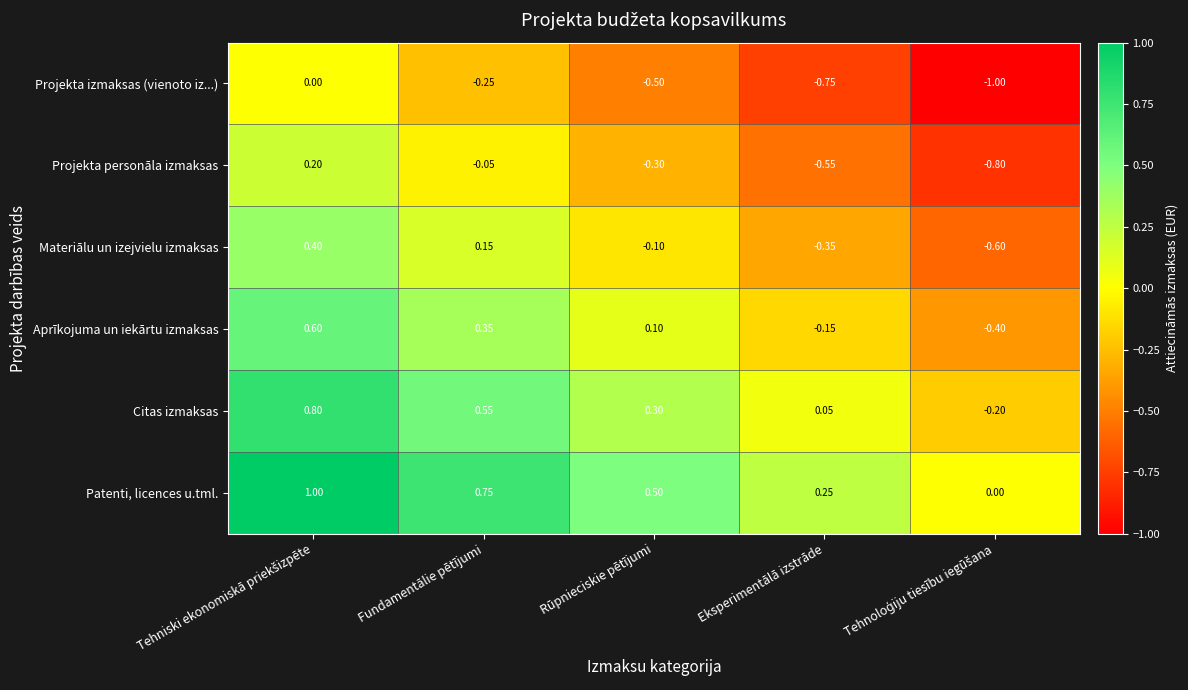

Which series has the largest total across all categories?

Patenti, licences u.tml.